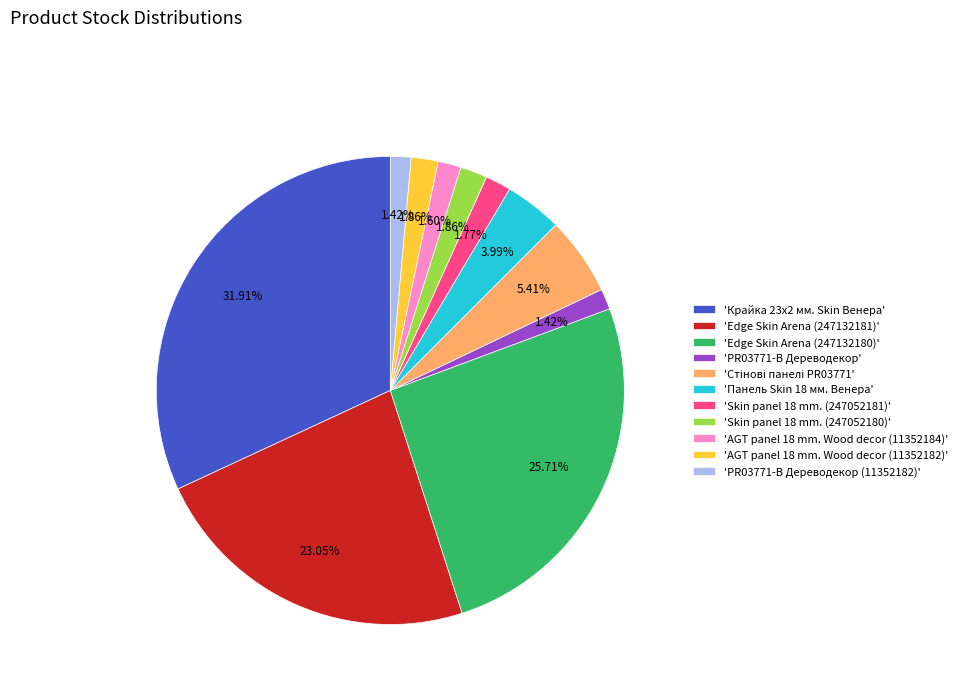

Between 'PR03771-B Дереводекор' and 'Edge Skin Arena (247132181)', which is larger?

'Edge Skin Arena (247132181)'